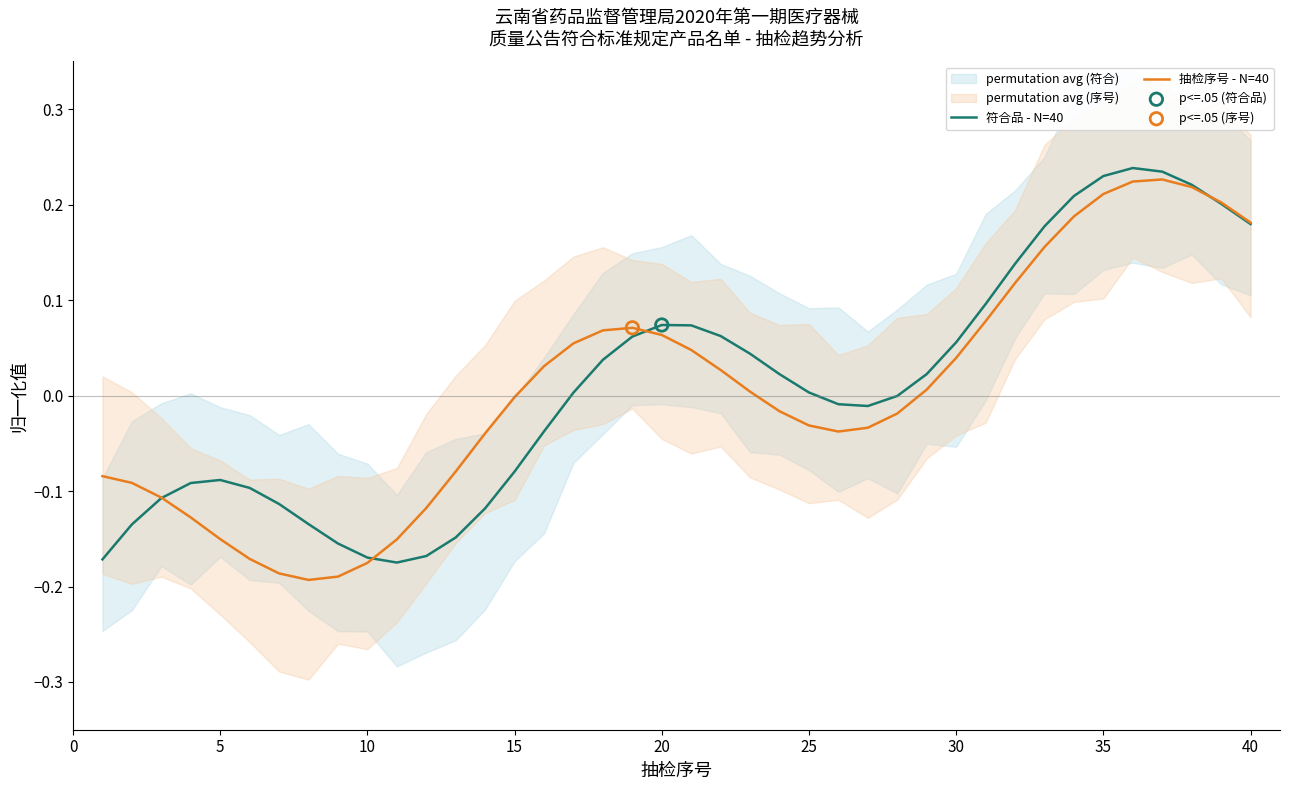

Is the value of 符合品 - N=40 at 26 greater than the value of 抽检序号 - N=40 at 37?

No